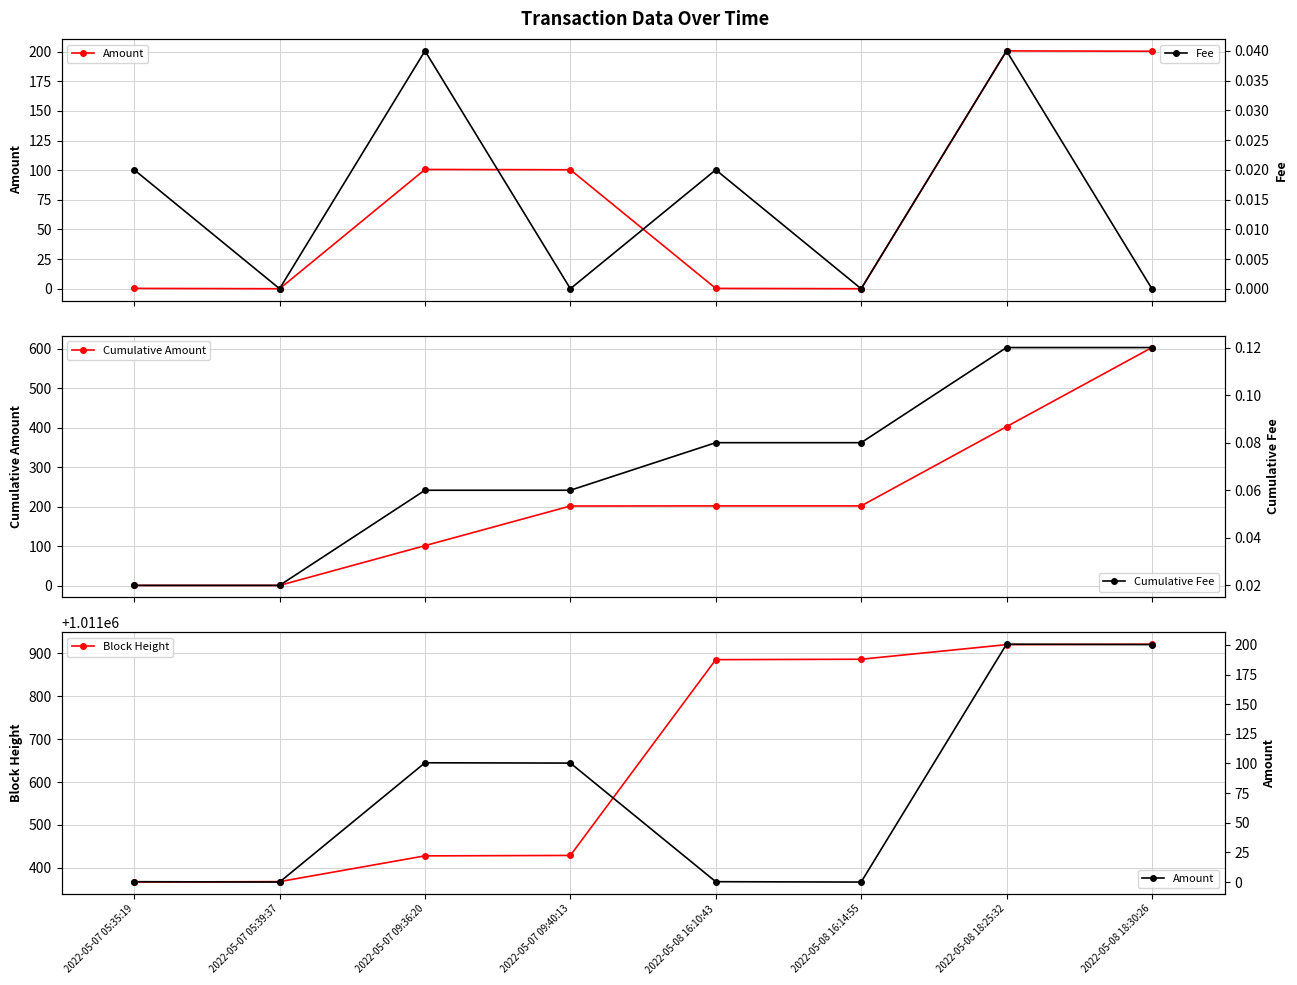

Where does the Amount series first go above 100?

2022-05-07 09:36:20